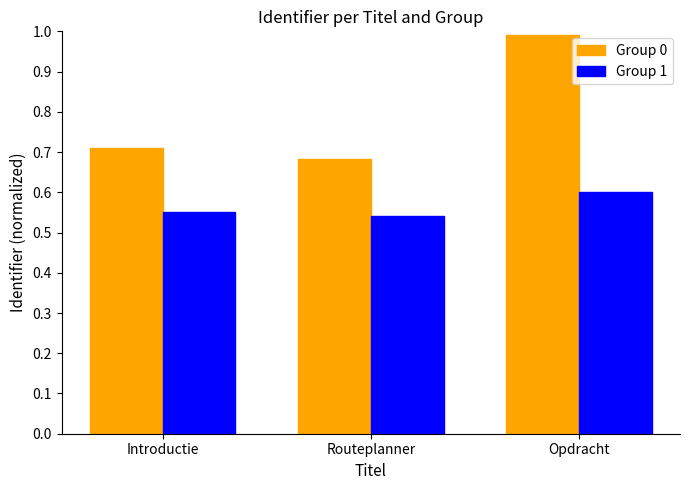

Count the number of data series in this chart.

2